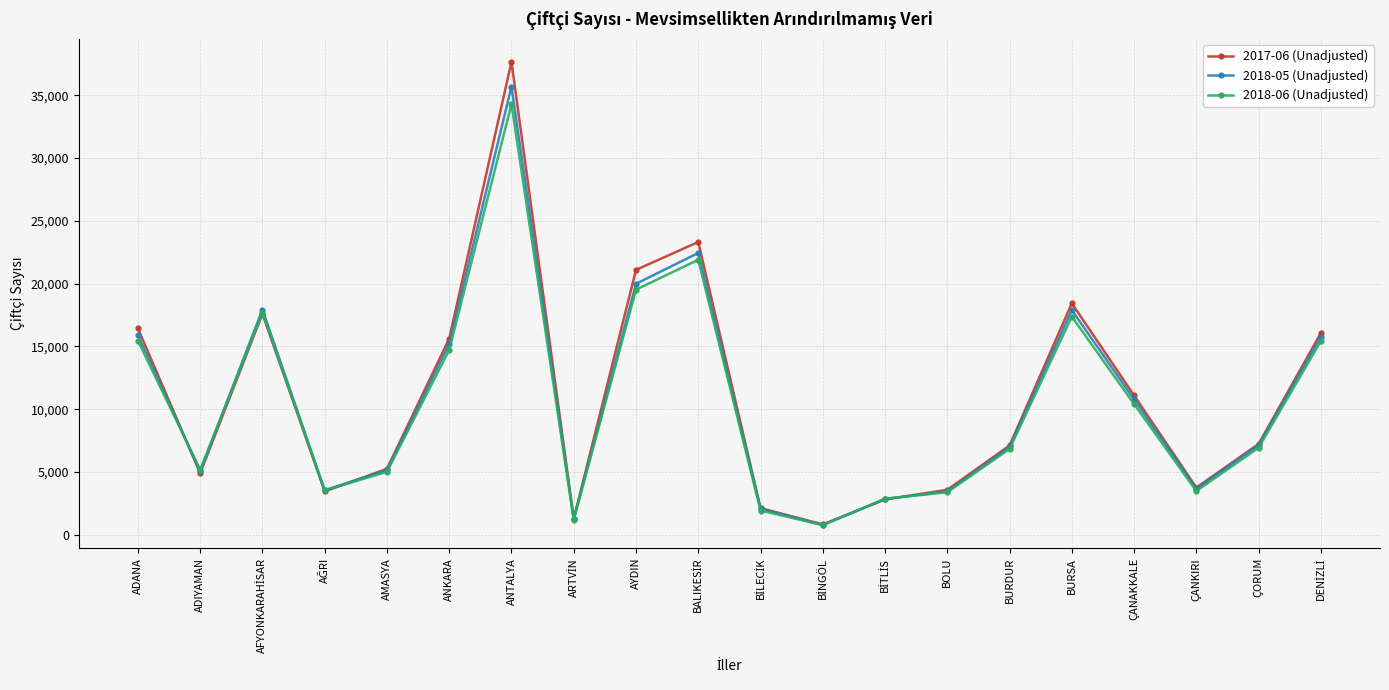

Does the chart have visible grid lines?

Yes